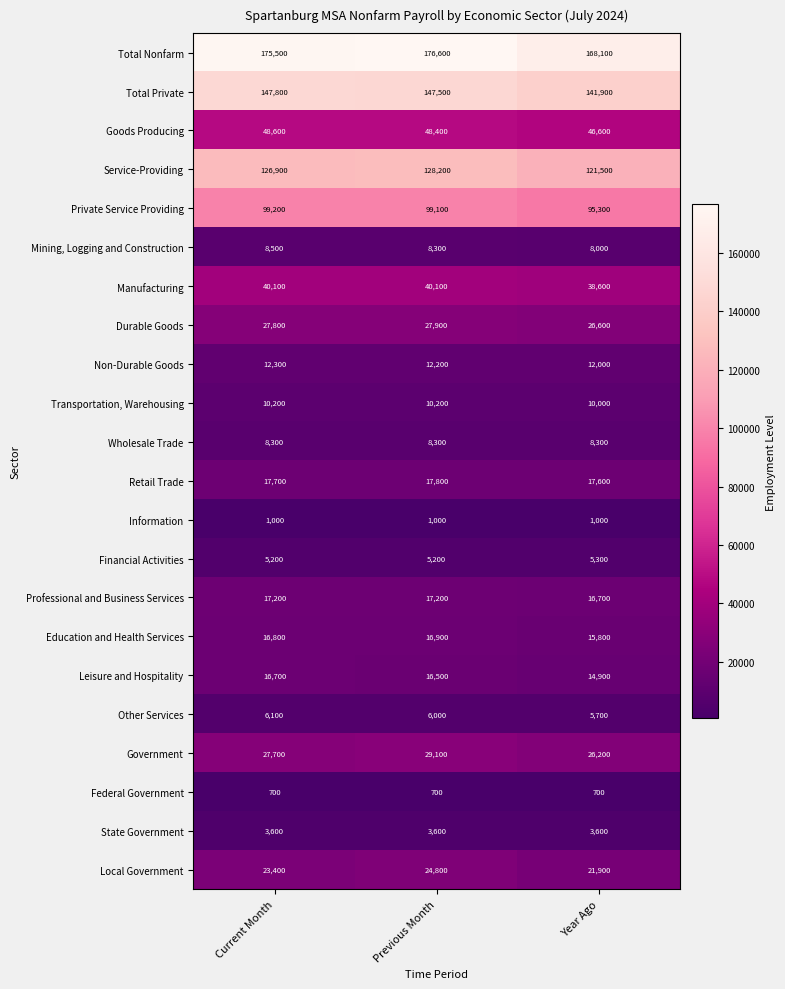

True or false: Local Government has a value of 4876 at Current Month.

False